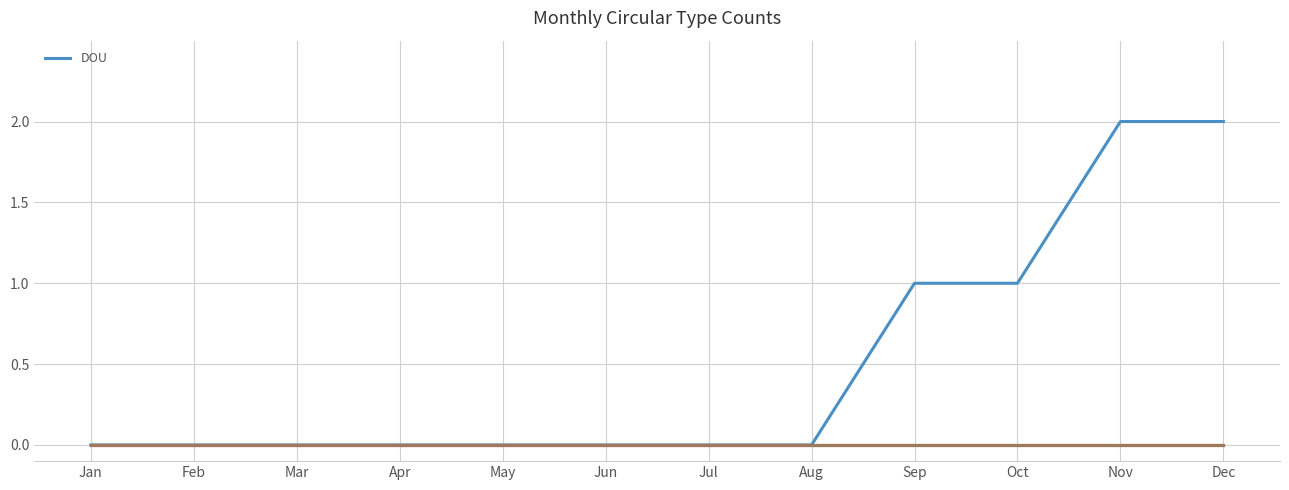

Does the chart have visible grid lines?

Yes